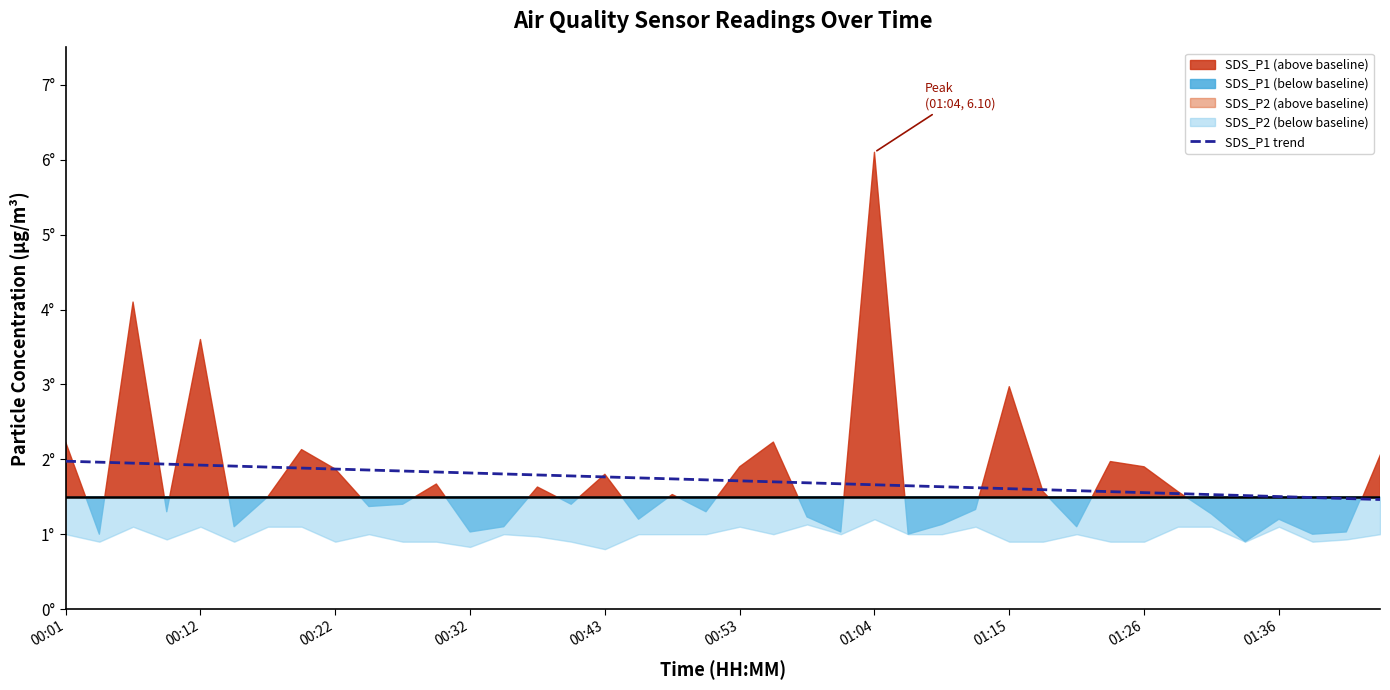

Where is the data nearest to the value 1?

39